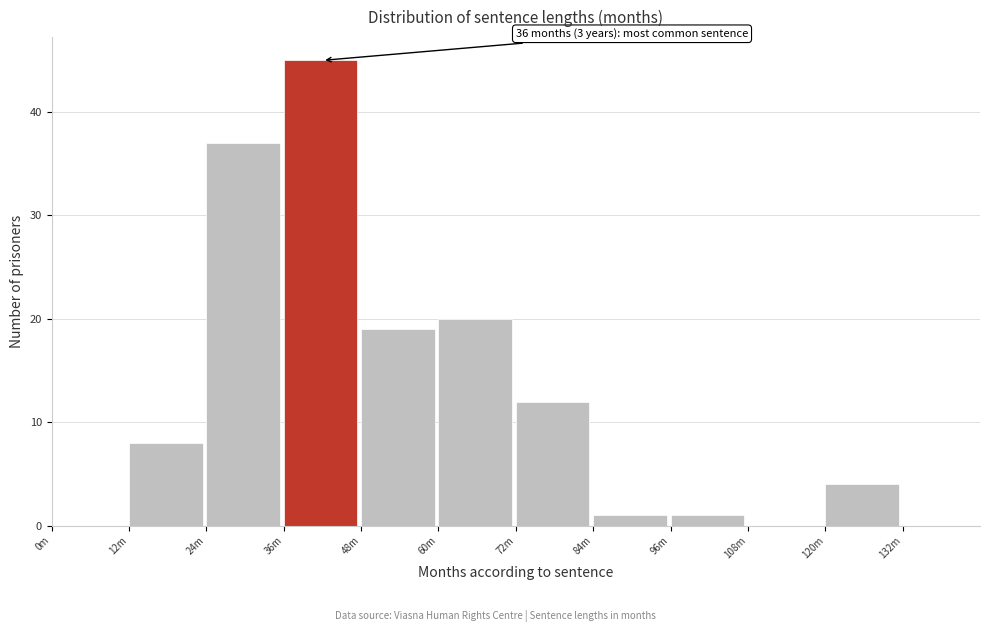

Reading left to right, what are all the values shown in this chart?

0m=0	12m=8	24m=37	36m=45	48m=19	60m=20	72m=12	84m=1	96m=1	108m=0	120m=4	132m=0